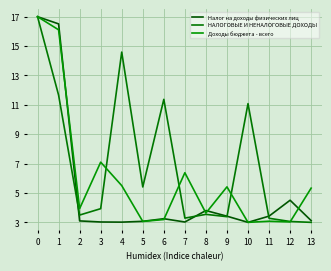

How many lines are shown in the chart?

3